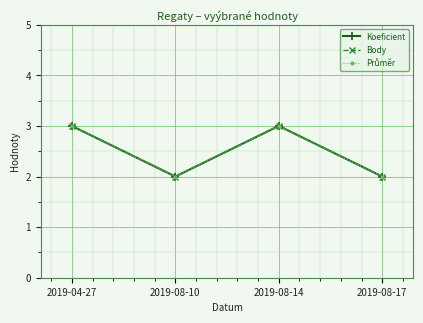

At how many categories does at least one series exceed 2?

2